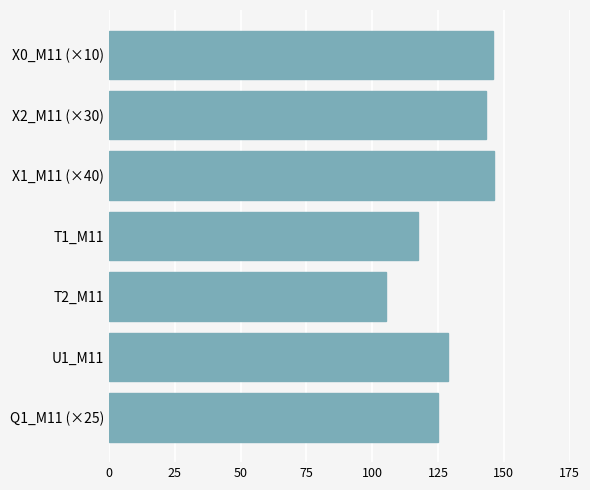

What is the greatest value displayed?

146.4